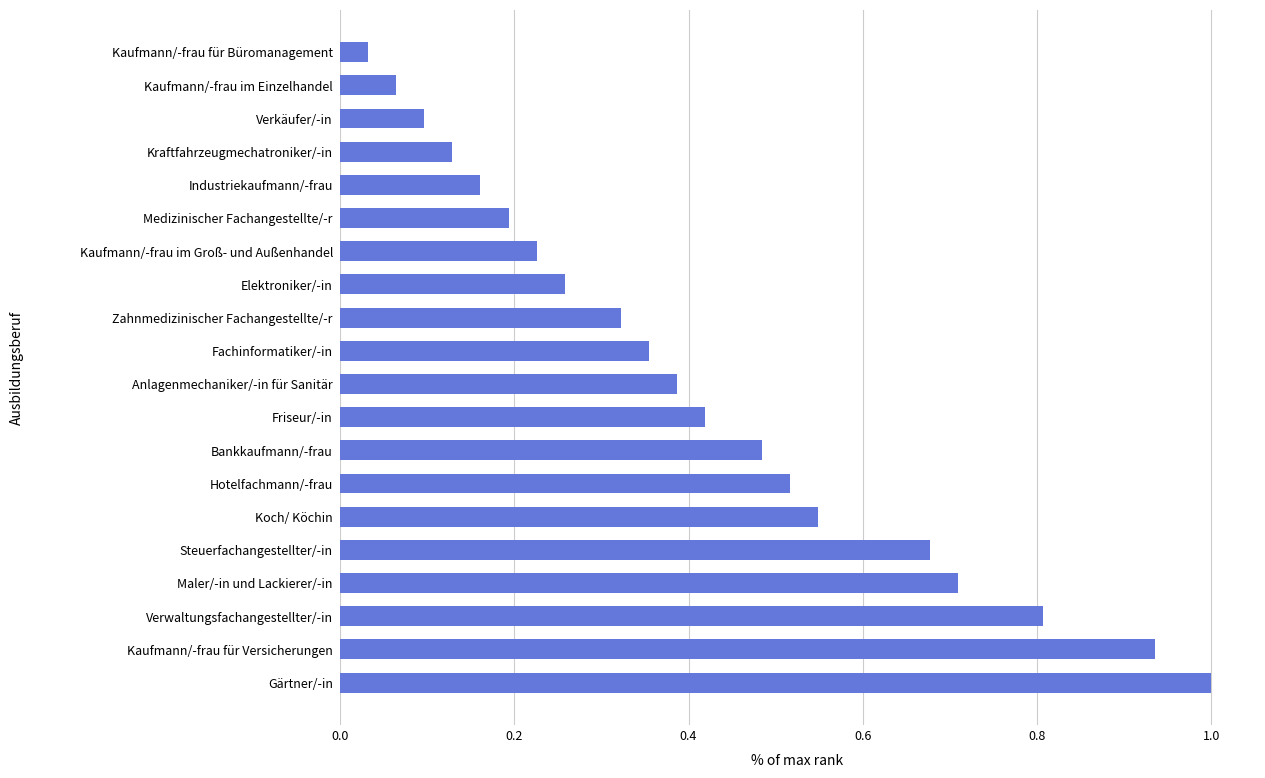

Rank the categories by value from lowest to highest.

Kaufmann/-frau für Büromanagement, Kaufmann/-frau im Einzelhandel, Verkäufer/-in, Kraftfahrzeugmechatroniker/-in, Industriekaufmann/-frau, Medizinischer Fachangestellte/-r, Kaufmann/-frau im Groß- und Außenhandel, Elektroniker/-in, Zahnmedizinischer Fachangestellte/-r, Fachinformatiker/-in, Anlagenmechaniker/-in für Sanitär, Friseur/-in, Bankkaufmann/-frau, Hotelfachmann/-frau, Koch/ Köchin, Steuerfachangestellter/-in, Maler/-in und Lackierer/-in, Verwaltungsfachangestellter/-in, Kaufmann/-frau für Versicherungen, Gärtner/-in